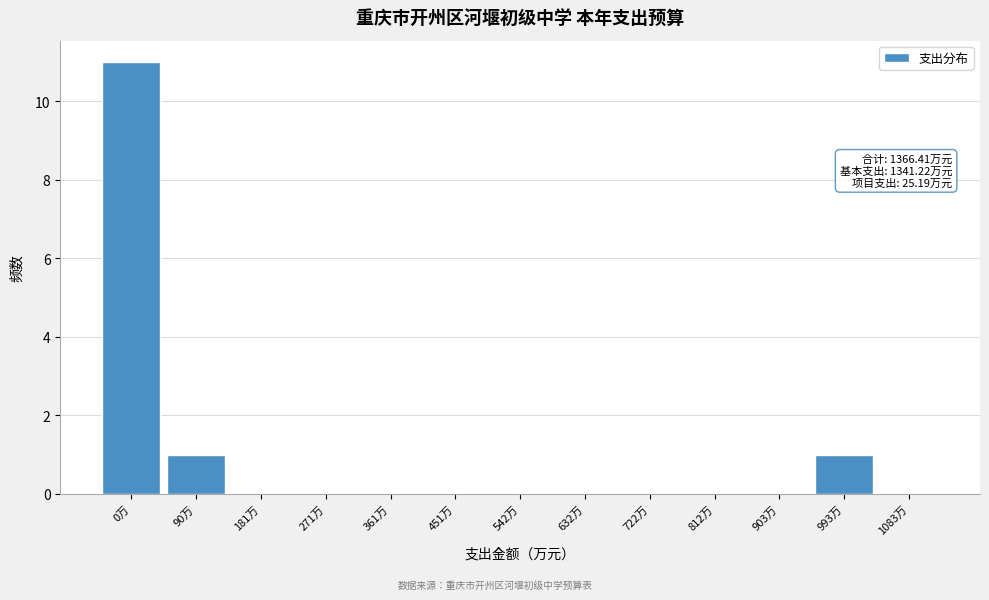

Reading left to right, extract all data points from this chart.

0万=11	90万=1	181万=0	271万=0	361万=0	451万=0	542万=0	632万=0	722万=0	812万=0	903万=0	993万=1	1083万=0